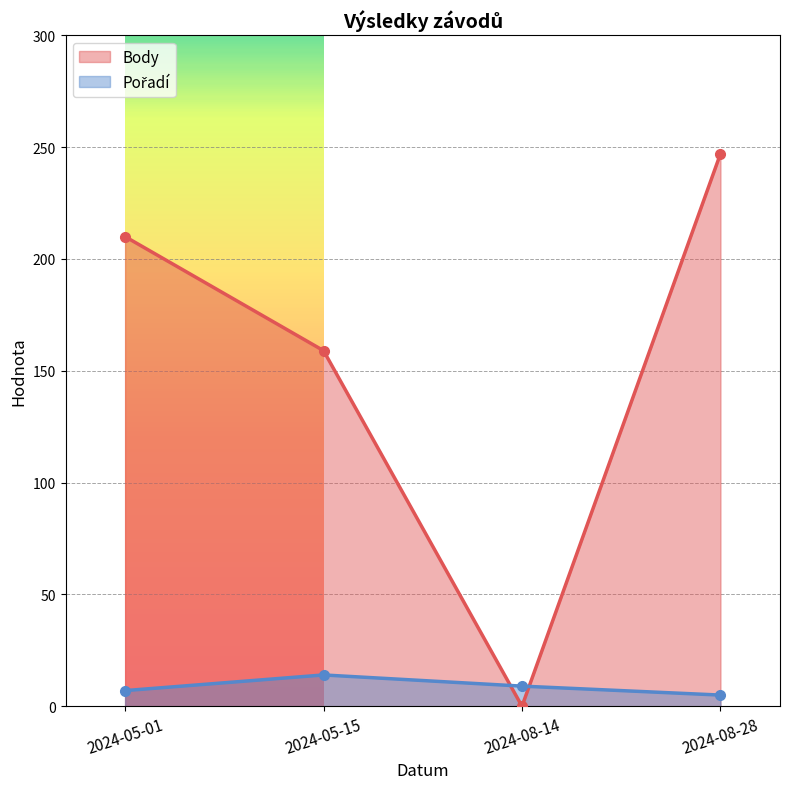

How many interior local valleys does the Body series have?

1